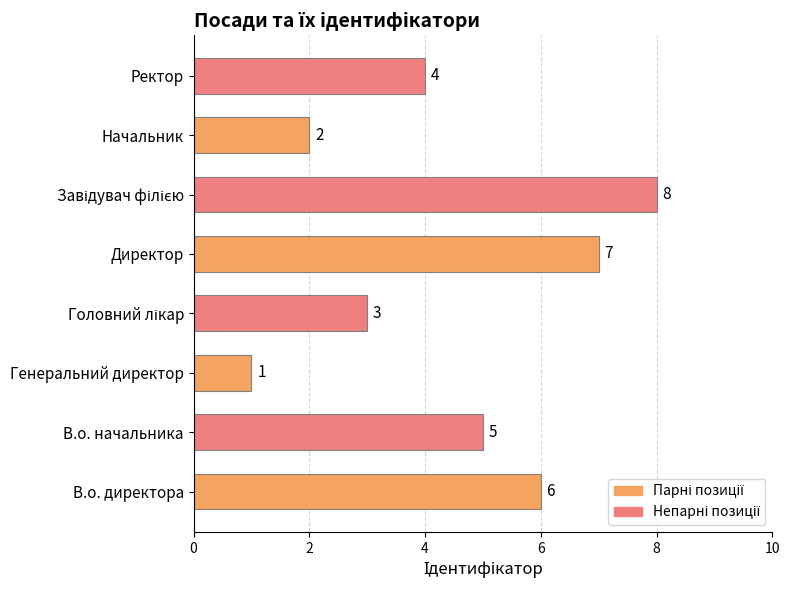

What is the maximum value shown in the chart?

8